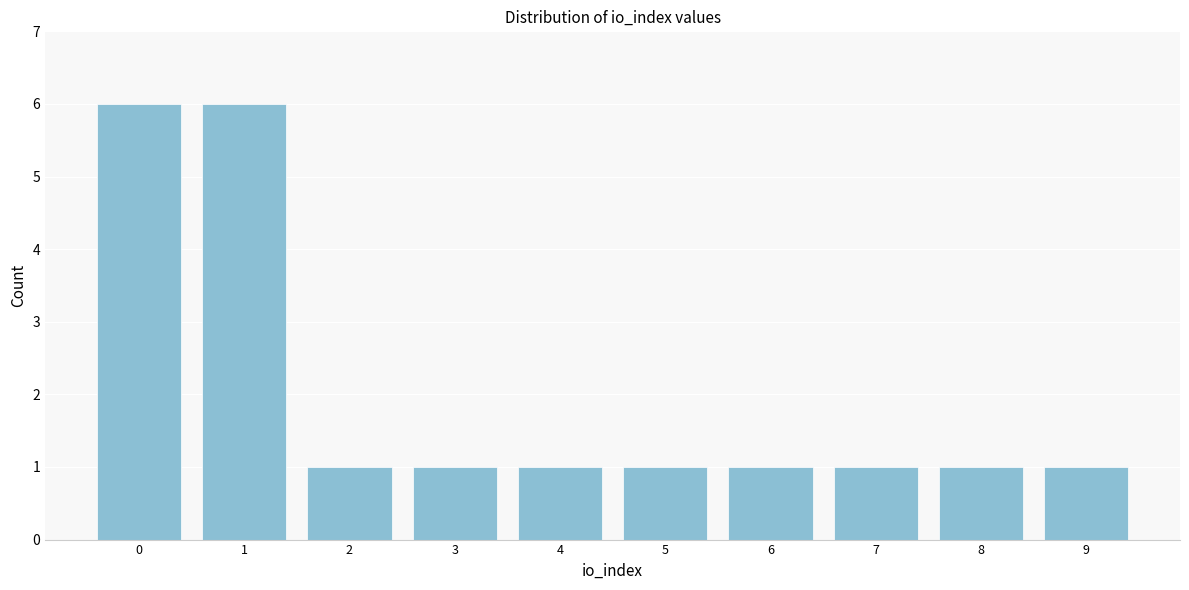

Reading left to right, transcribe all the data shown in this chart.

0=6	1=6	2=1	3=1	4=1	5=1	6=1	7=1	8=1	9=1